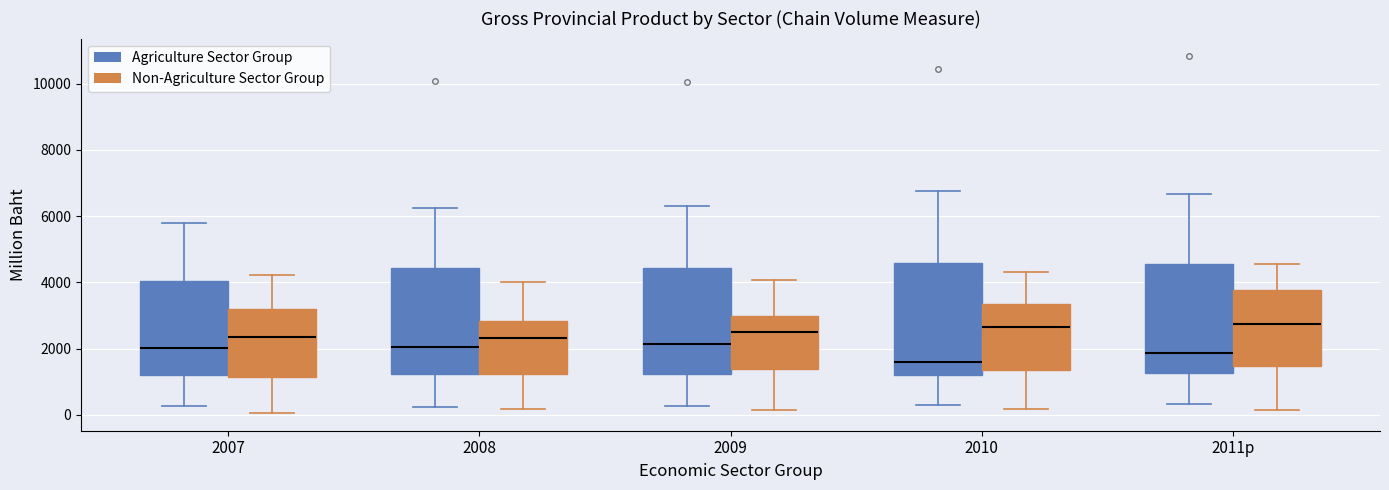

Reading left to right, transcribe this box plot: for each box, give where its median line is, the range the box spans, and where its two whiskers end, as read against the y-axis. The values are not printed on the chart, so give them approximately, as read against the axis.

2007 (Agriculture Sector Group): median 2000, box 1200 to 4000, whiskers 200 to 5800
2007 (Non-Agriculture Sector Group): median 2400, box 1200 to 3200, whiskers 0 to 4200
2008 (Agriculture Sector Group): median 2000, box 1200 to 4400, whiskers 200 to 6200
2008 (Non-Agriculture Sector Group): median 2400, box 1200 to 2800, whiskers 200 to 4000
2009 (Agriculture Sector Group): median 2200, box 1200 to 4400, whiskers 200 to 6400
2009 (Non-Agriculture Sector Group): median 2600, box 1400 to 3000, whiskers 200 to 4000
2010 (Agriculture Sector Group): median 1600, box 1200 to 4600, whiskers 400 to 6800
2010 (Non-Agriculture Sector Group): median 2600, box 1400 to 3400, whiskers 200 to 4400
2011p (Agriculture Sector Group): median 1800, box 1200 to 4600, whiskers 400 to 6600
2011p (Non-Agriculture Sector Group): median 2800, box 1400 to 3800, whiskers 200 to 4600